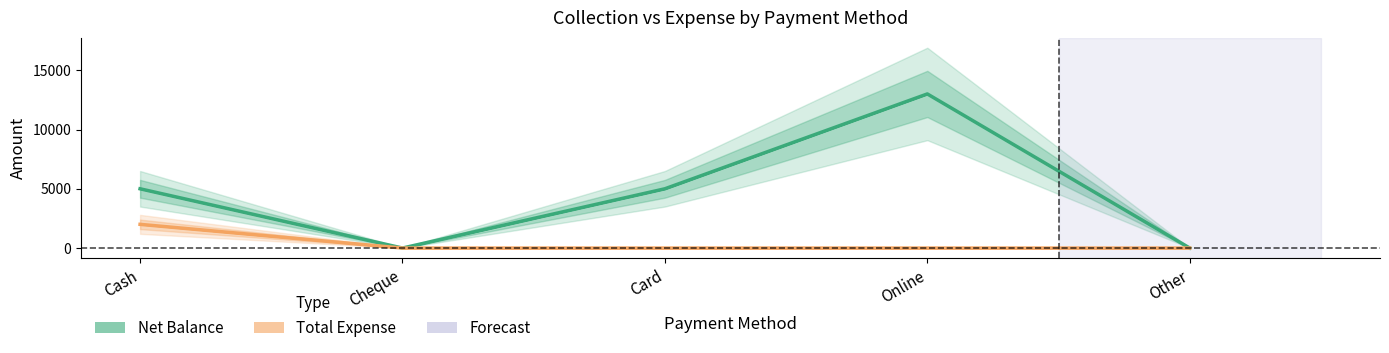

Where is Net Balance nearest to the value 6500?

Cash